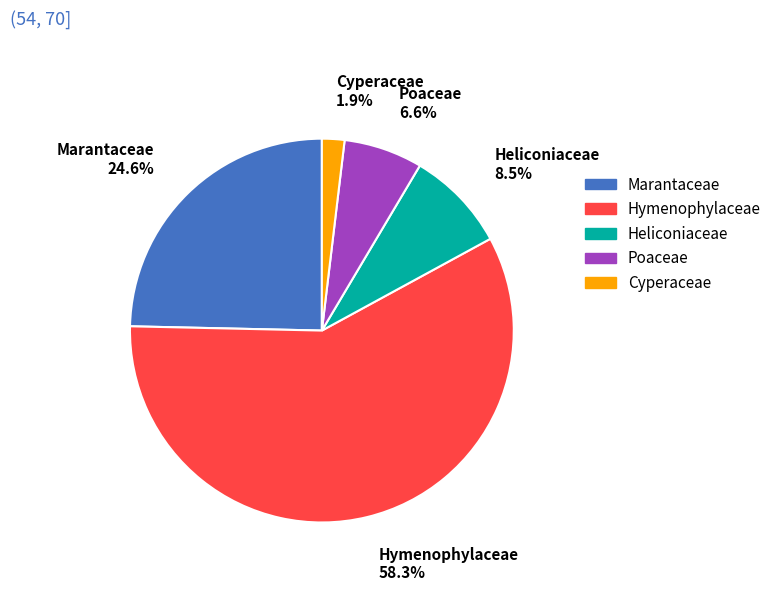

What portion of the pie excludes Heliconiaceae?

91.5%